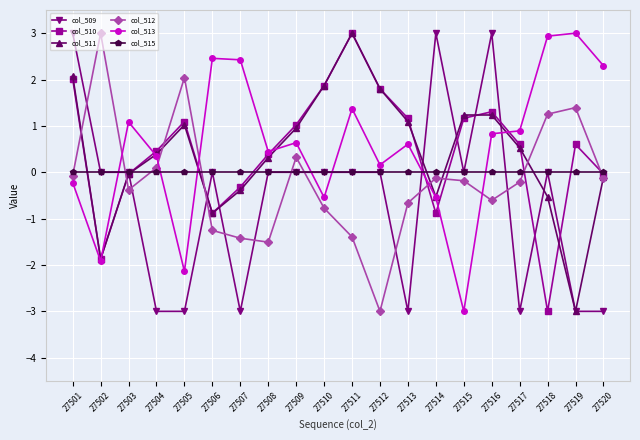

Which category has the highest value in the col_510 series?

27511